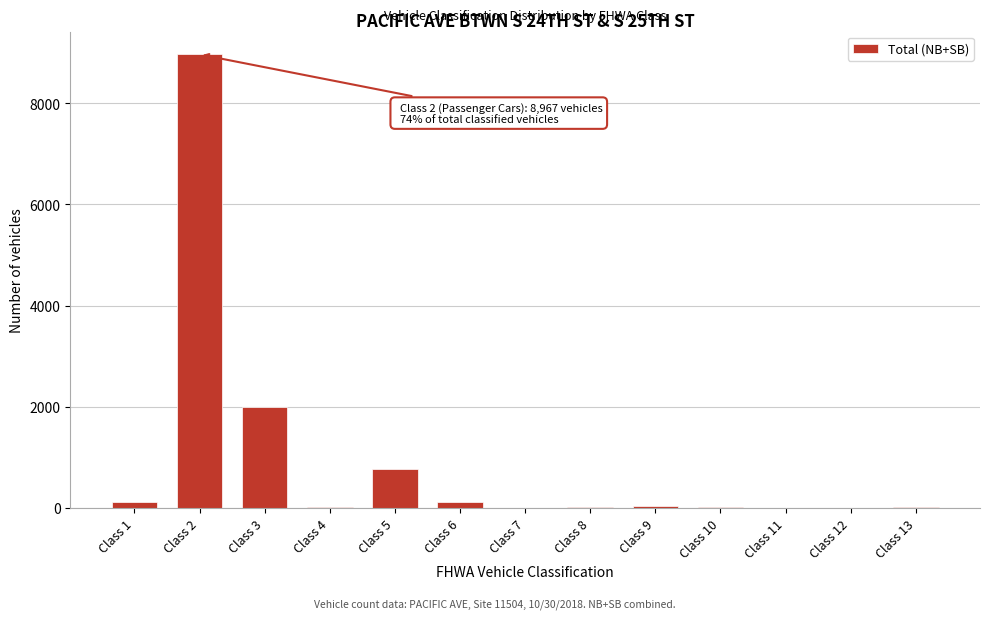

Between Class 2 and Class 7, which is larger?

Class 2